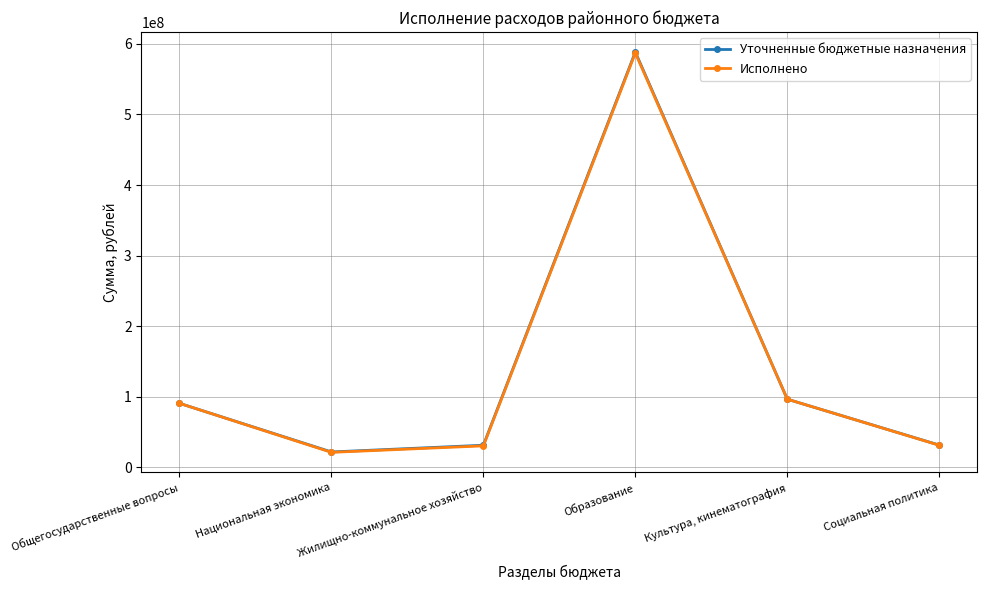

What is the spread (max minus min) of values at Национальная экономика?

521445.3